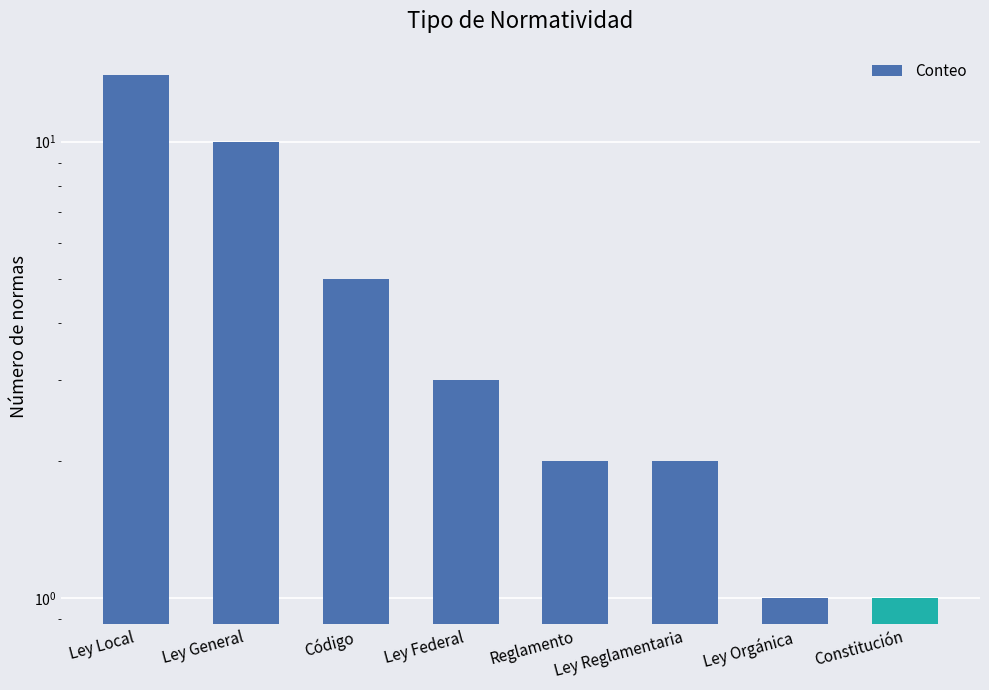

List the labels in order of value, smallest first.

Ley Orgánica, Constitución, Reglamento, Ley Reglamentaria, Ley Federal, Código, Ley General, Ley Local